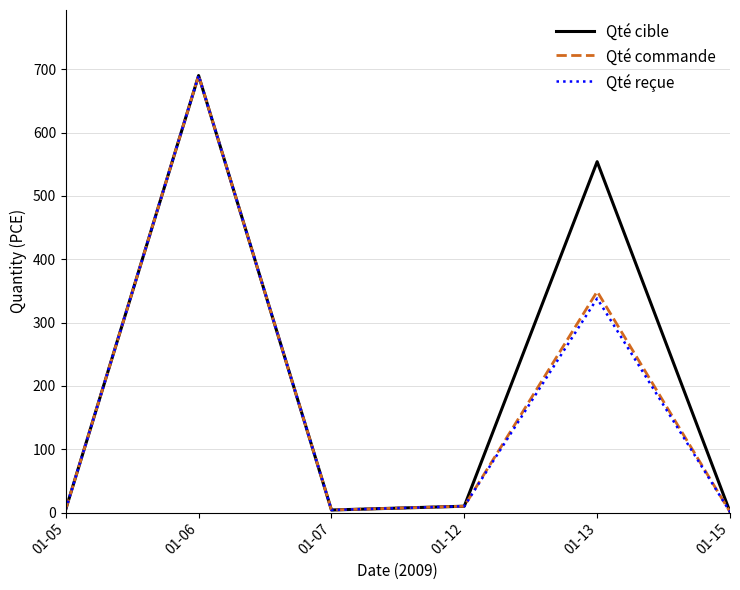

At which category is the sum across all series the highest?

01-06